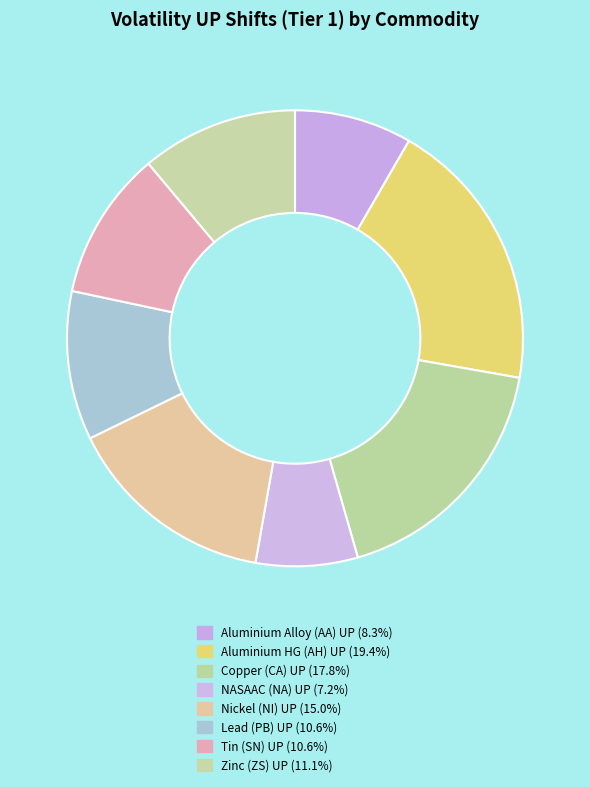

Is it true that NASAAC (NA) UP is 19% of the pie?

False